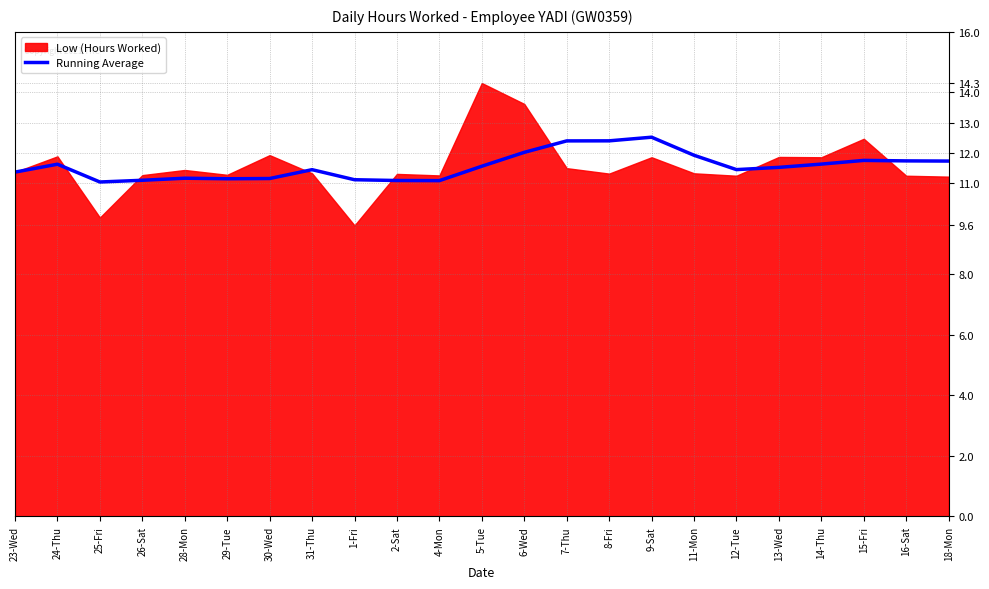

What is the average value?

11.6